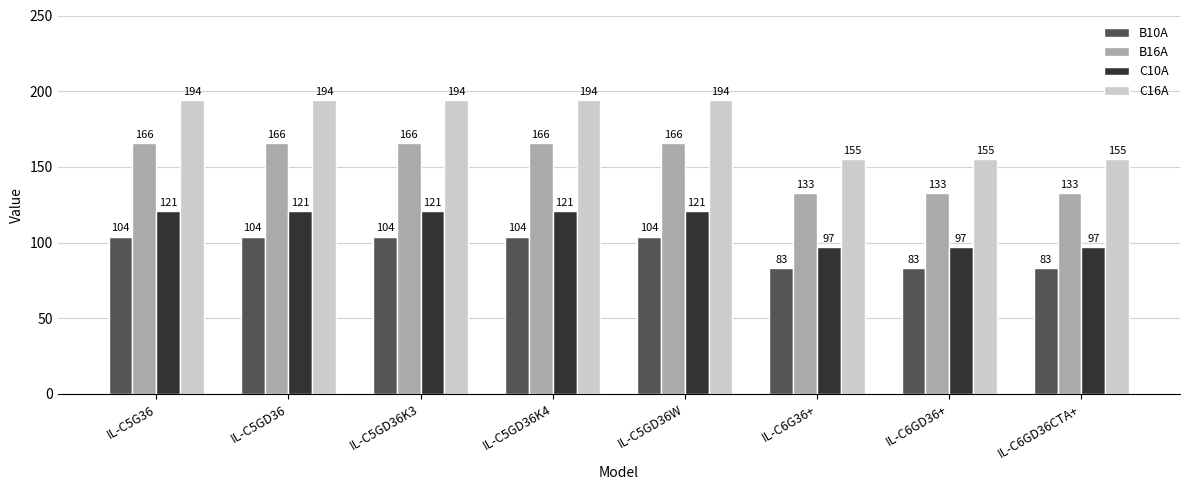

Rank the series at IL-C6G36+ from highest to lowest value.

C16A, B16A, C10A, B10A